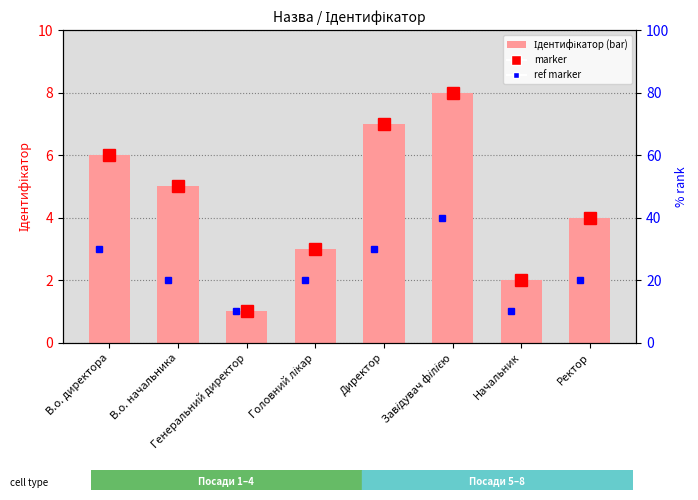

Reading right to left, list all the values displayed in this chart.

4	2	8	7	3	1	5	6